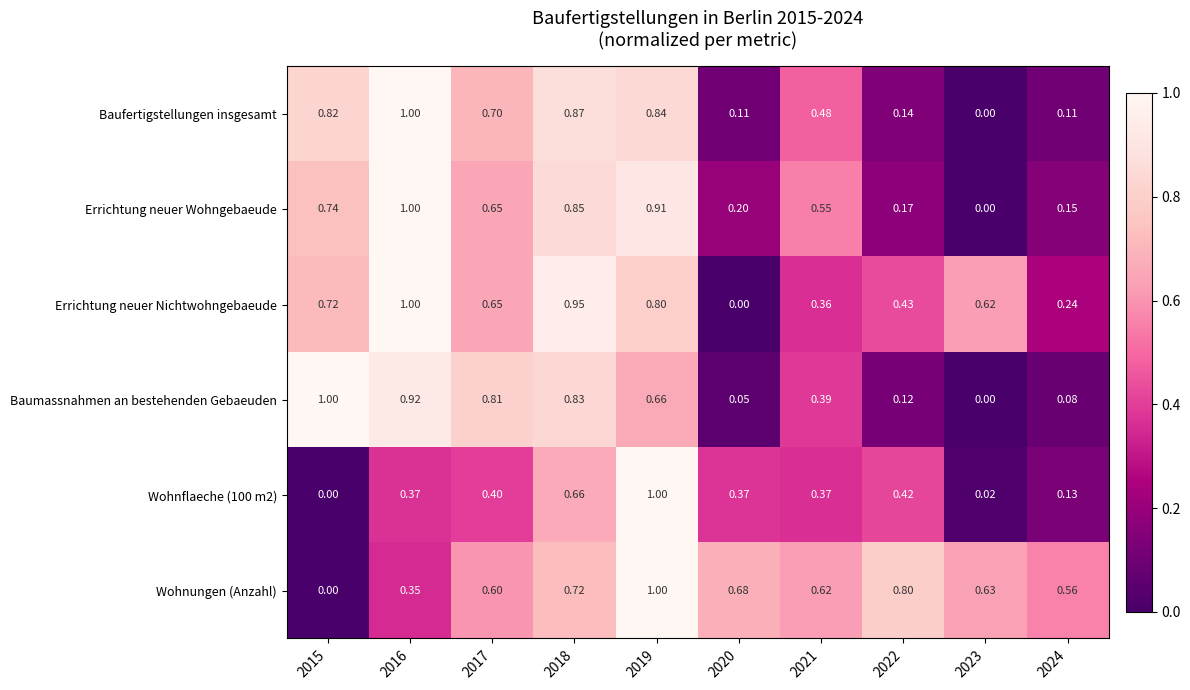

Which series changed the most between 2022 and 2023?

Wohnflaeche (100 m2)